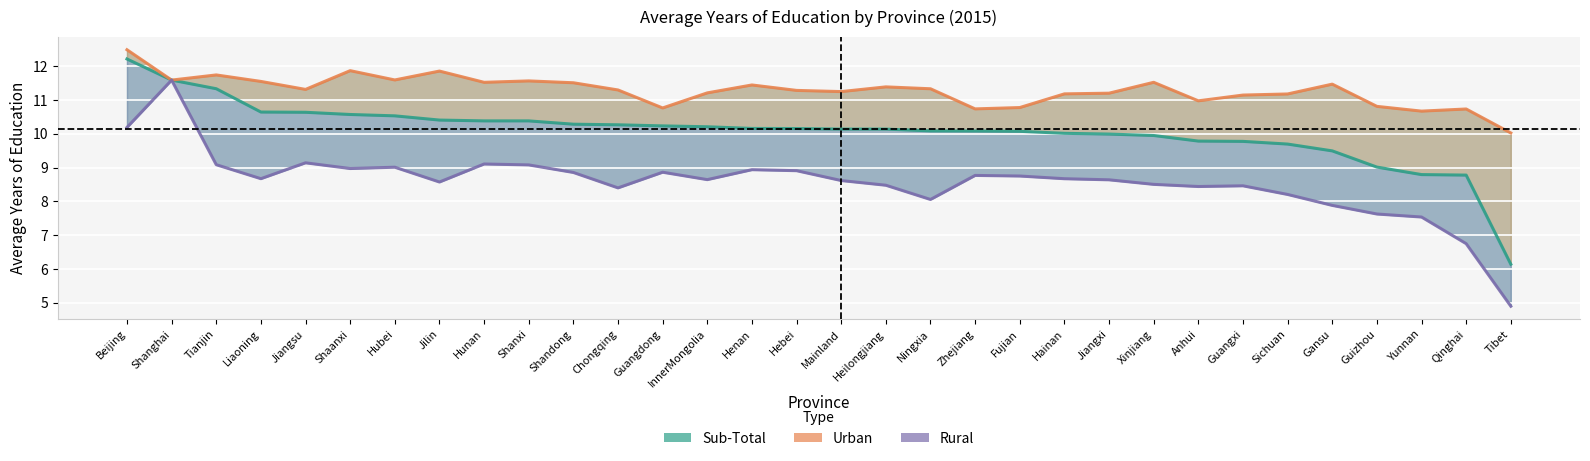

Reading left to right, list all the values displayed in this chart.

Sub-Total: Beijing=12.2	Shanghai=11.6	Tianjin=11.3	Liaoning=10.6	Jiangsu=10.6	Shaanxi=10.6	Hubei=10.5	Jilin=10.4	Hunan=10.4	Shanxi=10.4	Shandong=10.3	Chongqing=10.3	Guangdong=10.2	InnerMongolia=10.2	Henan=10.2	Hebei=10.2	Mainland=10.1	Heilongjiang=10.1	Ningxia=10.1	Zhejiang=10.1	Fujian=10.1	Hainan=10.0	Jiangxi=10.0	Xinjiang=9.9	Anhui=9.8	Guangxi=9.8	Sichuan=9.7	Gansu=9.5	Guizhou=9.0	Yunnan=8.8	Qinghai=8.8	Tibet=6.1
Urban: Beijing=12.5	Shanghai=11.6	Tianjin=11.7	Liaoning=11.5	Jiangsu=11.3	Shaanxi=11.9	Hubei=11.6	Jilin=11.9	Hunan=11.5	Shanxi=11.6	Shandong=11.5	Chongqing=11.3	Guangdong=10.8	InnerMongolia=11.2	Henan=11.4	Hebei=11.3	Mainland=11.2	Heilongjiang=11.4	Ningxia=11.3	Zhejiang=10.7	Fujian=10.8	Hainan=11.2	Jiangxi=11.2	Xinjiang=11.5	Anhui=11.0	Guangxi=11.1	Sichuan=11.2	Gansu=11.5	Guizhou=10.8	Yunnan=10.7	Qinghai=10.7	Tibet=10.0
Rural: Beijing=10.2	Shanghai=11.6	Tianjin=9.1	Liaoning=8.7	Jiangsu=9.1	Shaanxi=9.0	Hubei=9.0	Jilin=8.6	Hunan=9.1	Shanxi=9.1	Shandong=8.9	Chongqing=8.4	Guangdong=8.9	InnerMongolia=8.6	Henan=8.9	Hebei=8.9	Mainland=8.6	Heilongjiang=8.5	Ningxia=8.1	Zhejiang=8.8	Fujian=8.7	Hainan=8.7	Jiangxi=8.6	Xinjiang=8.5	Anhui=8.4	Guangxi=8.5	Sichuan=8.2	Gansu=7.9	Guizhou=7.6	Yunnan=7.5	Qinghai=6.7	Tibet=4.9